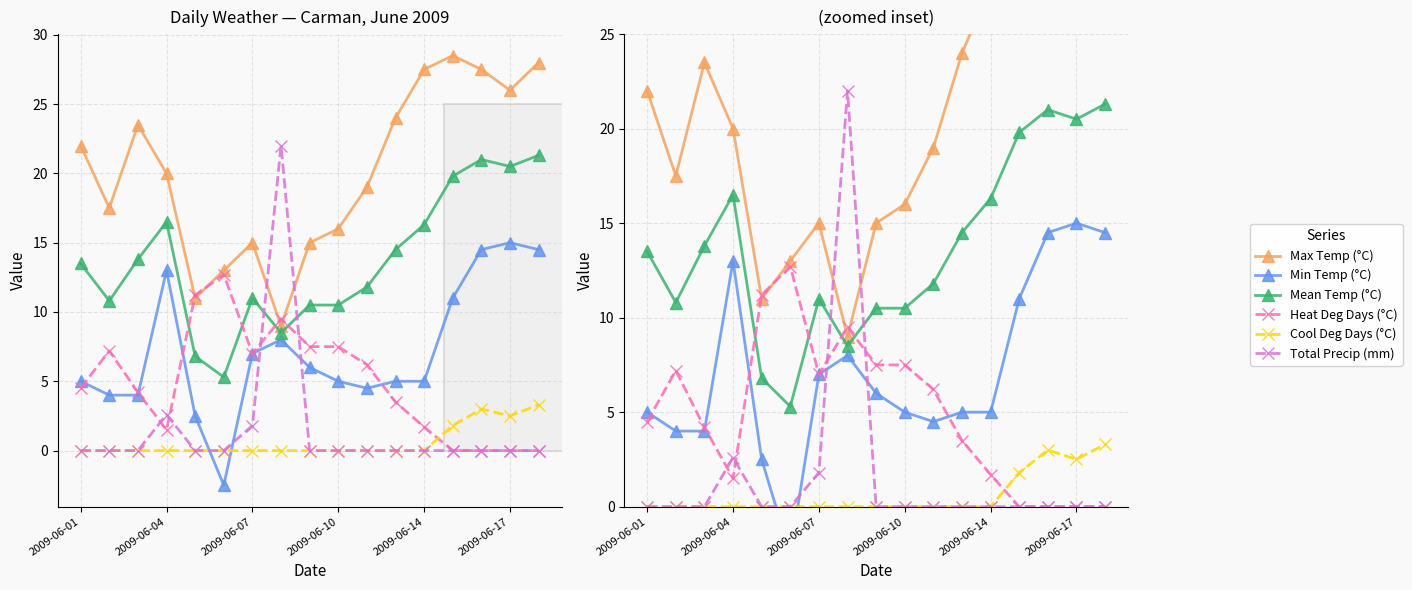

What is the sum of all Total Precip (mm) values?

26.4